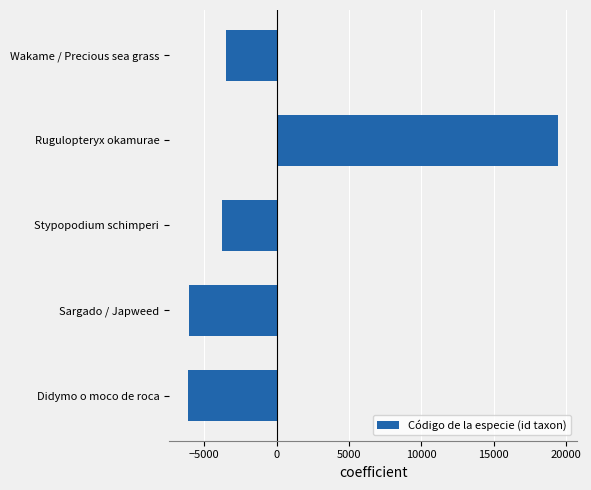

What is the difference between the maximum and minimum values?

25616.0